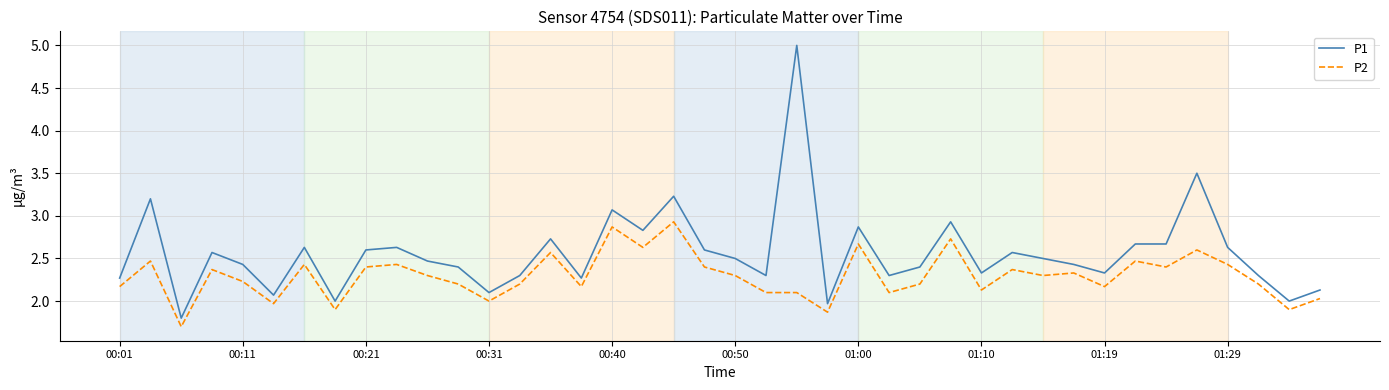

Which series has the widest spread of values?

P1